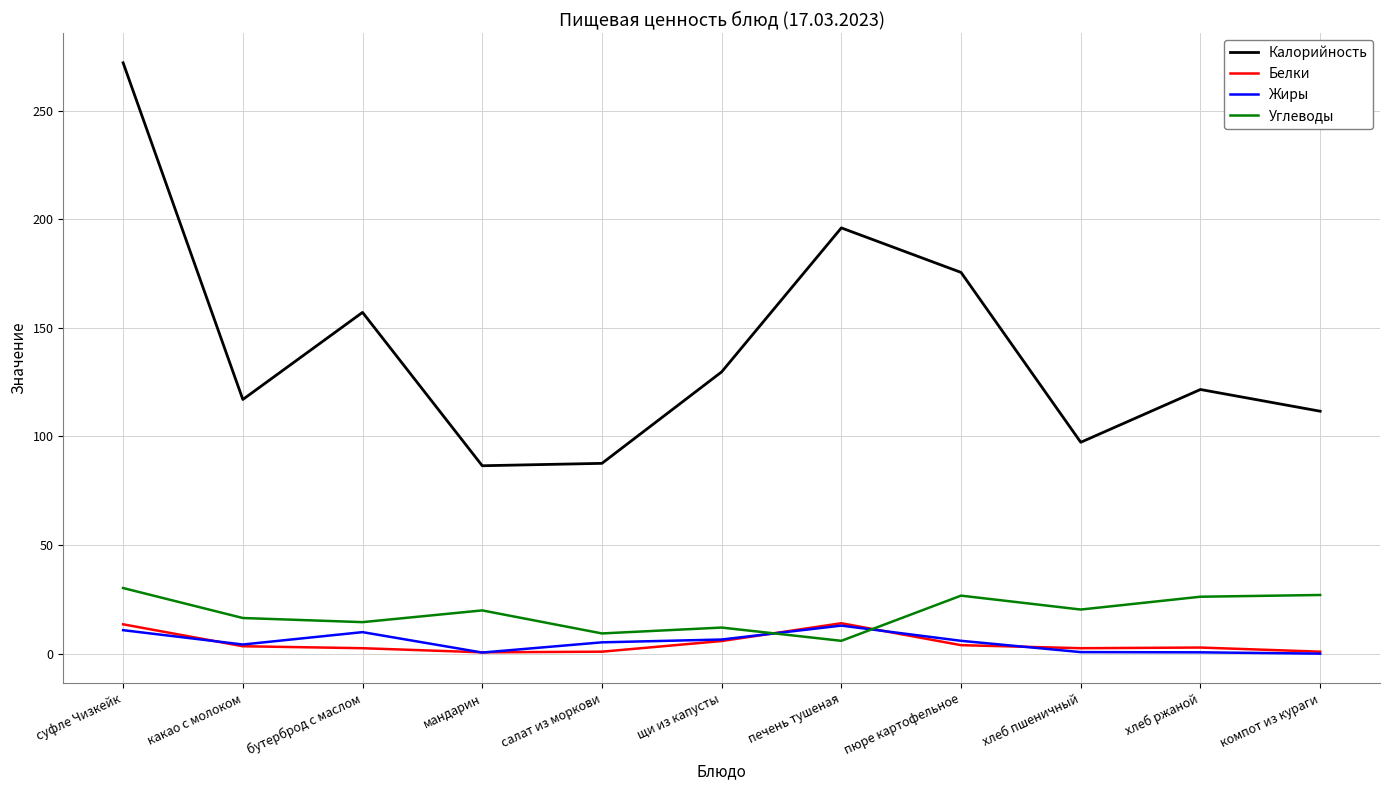

Which series has the widest spread of values?

Калорийность